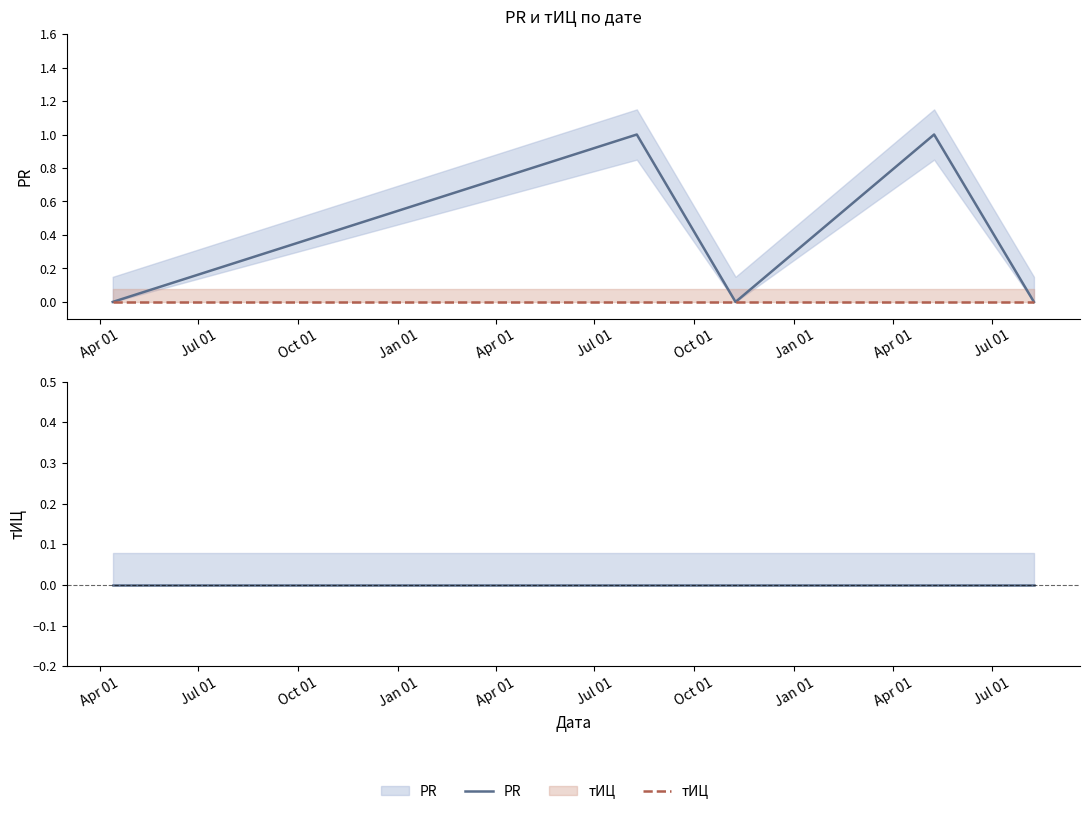

Which series has the widest spread of values?

PR